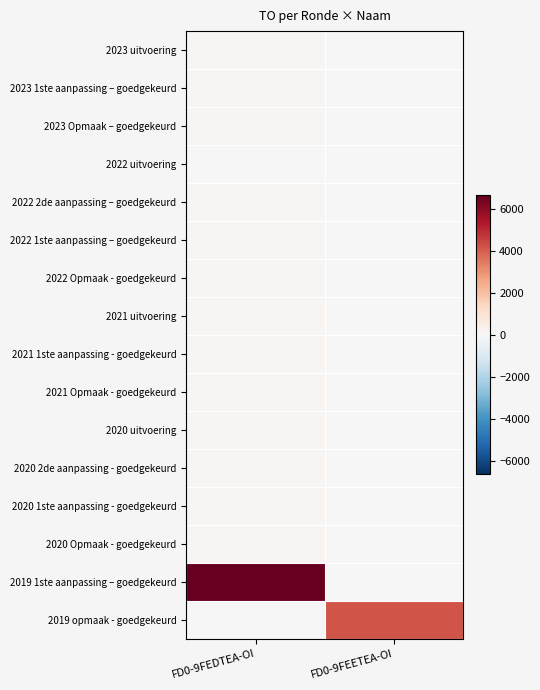

Which series has the largest total across all categories?

2019 1ste aanpassing – goedgekeurd